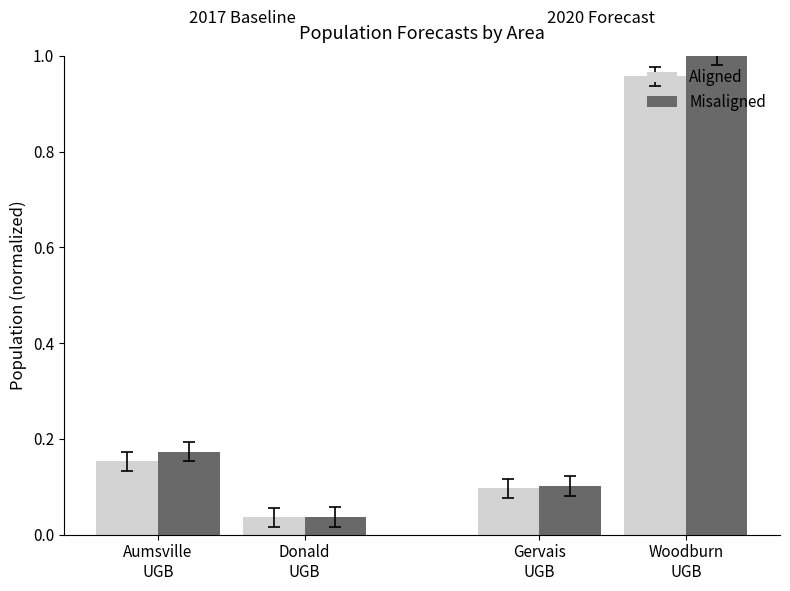

What is the difference between the second highest and minimum values in the Aligned series?

0.1